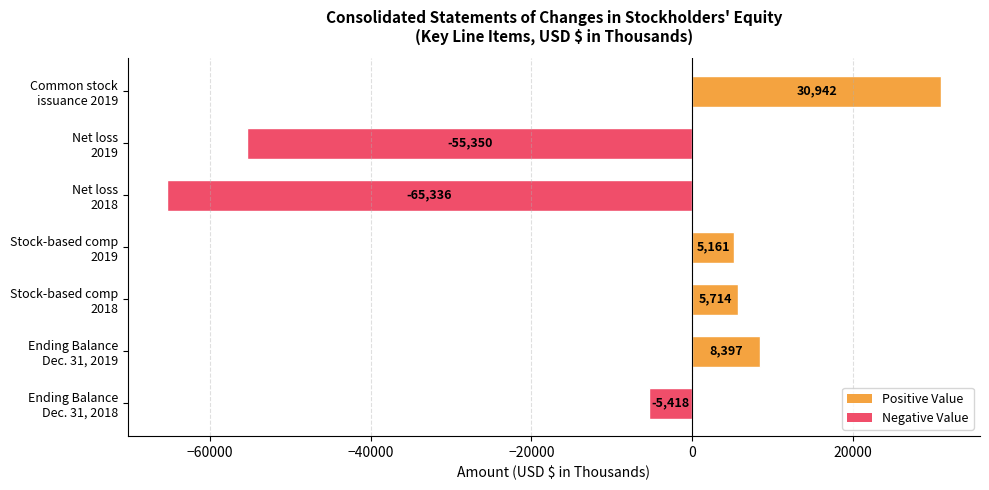

How many bars are there in total?

7